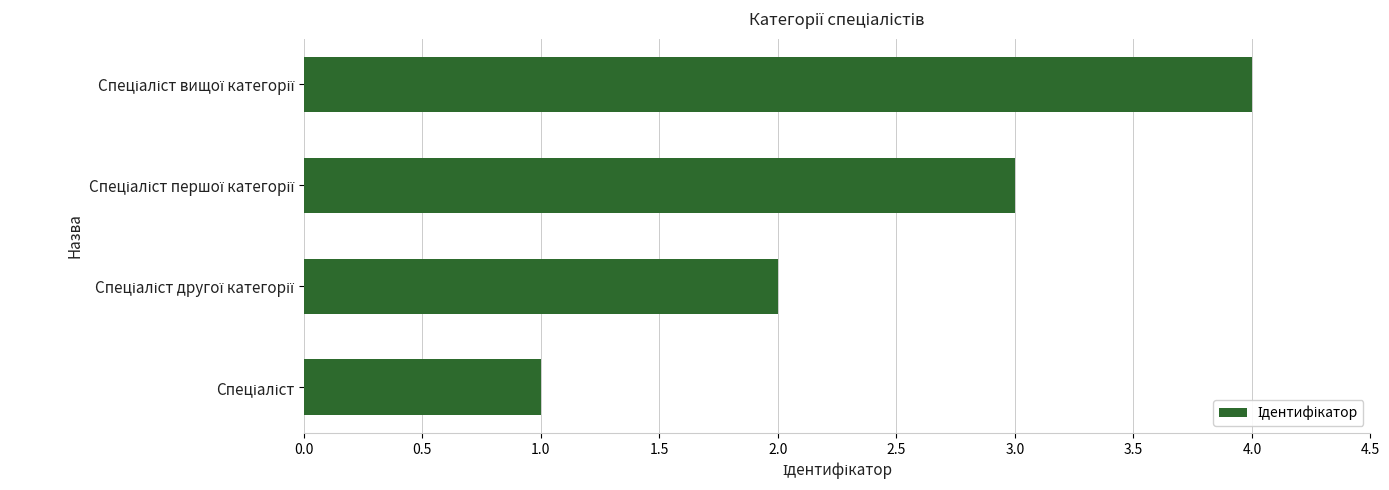

What is the greatest value displayed?

4